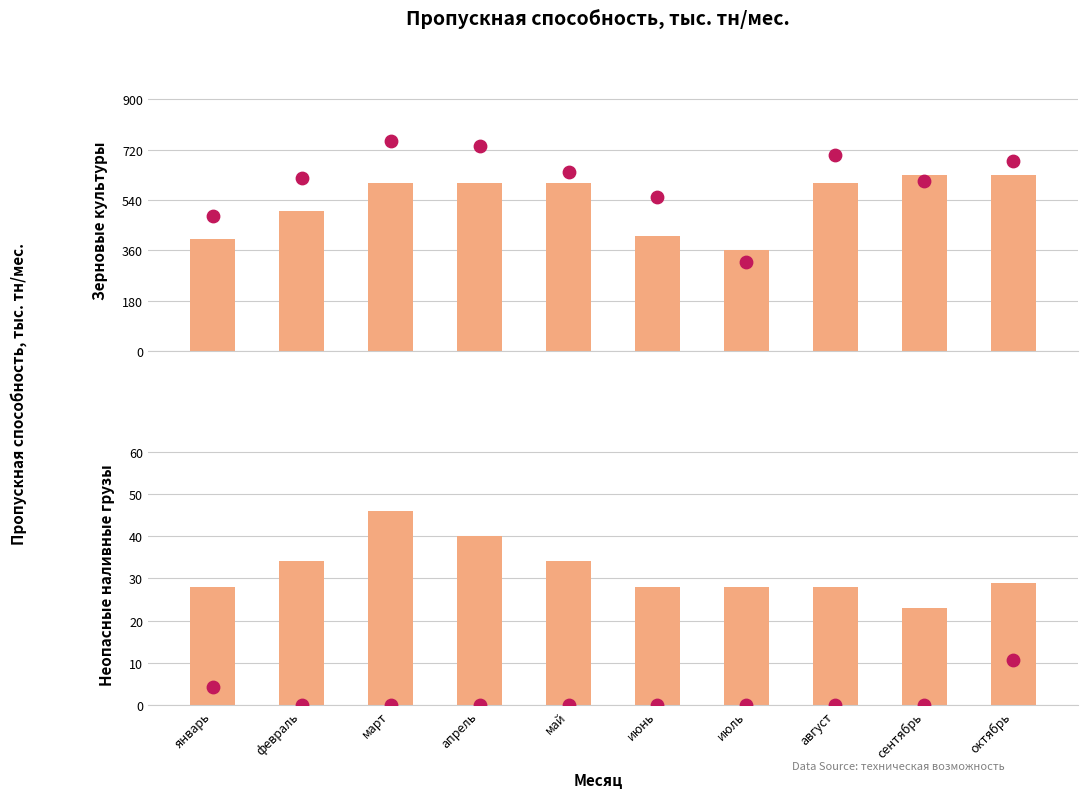

At how many categories does at least one series exceed 622?

6